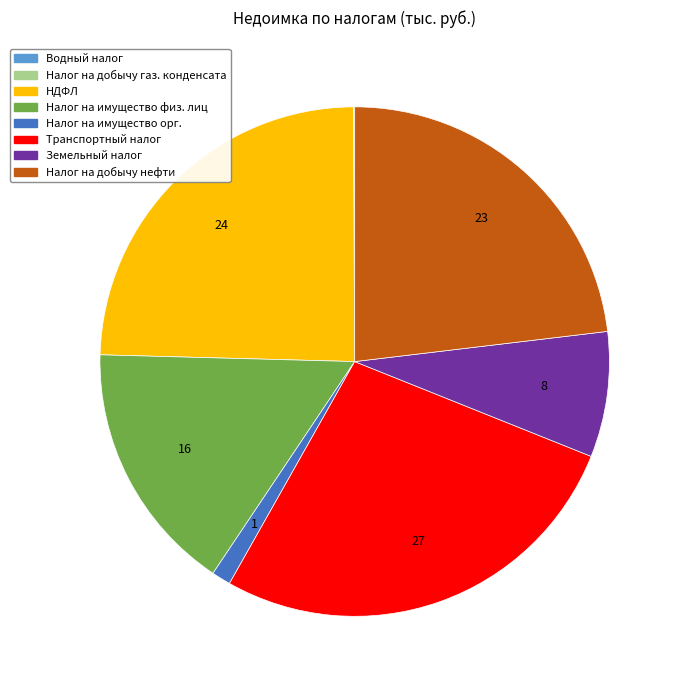

Is there a majority slice in this chart?

No